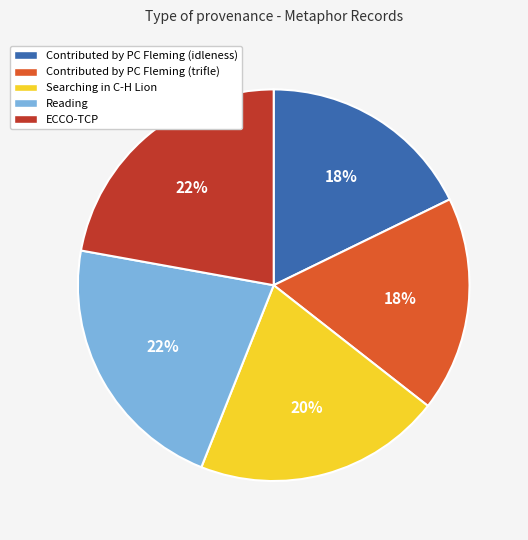

To the nearest percent, what is the average slice percentage?

20%